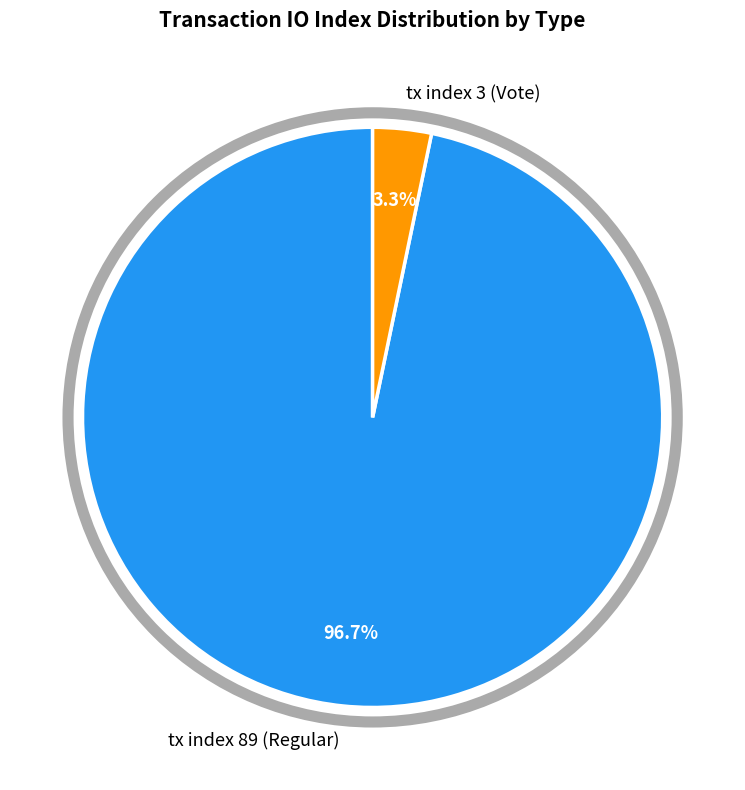

To the nearest percent, what is the difference between the largest and smallest slice percentages?

93%